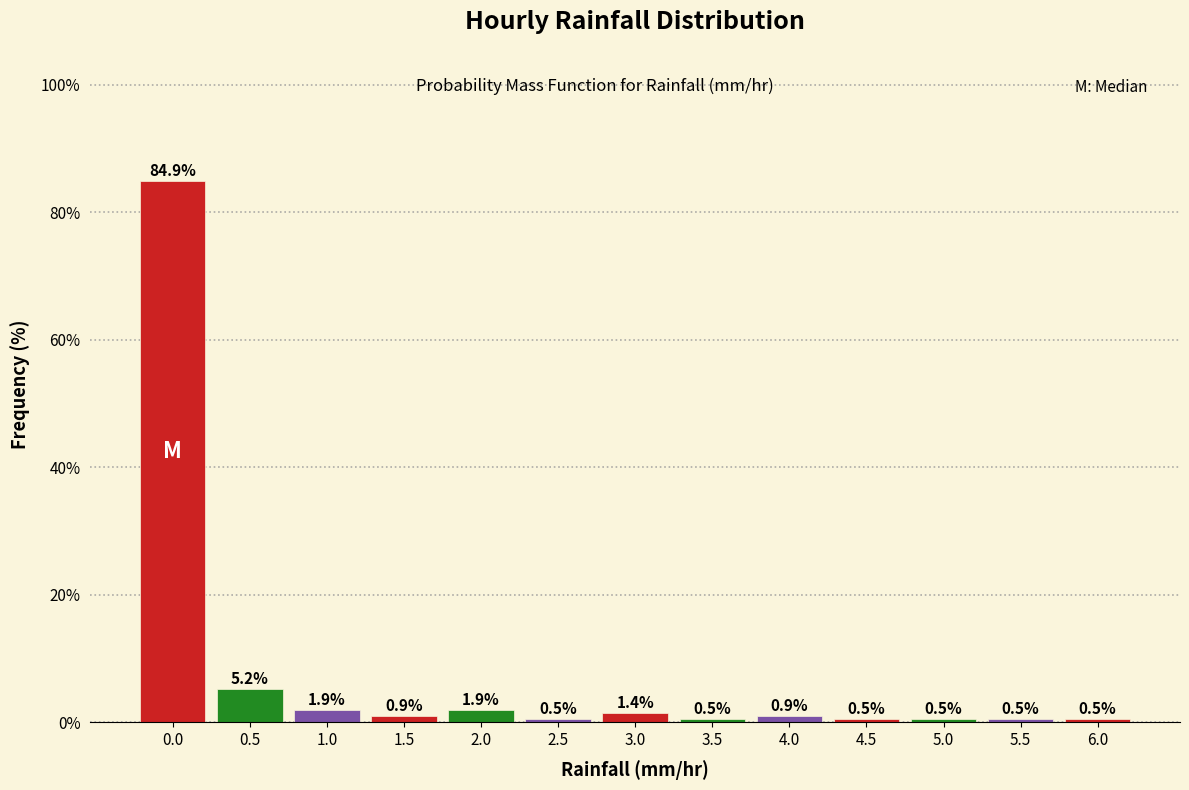

Reading left to right, extract all data points from this chart.

84.9	5.2	1.9	0.9	1.9	0.5	1.4	0.5	0.9	0.5	0.5	0.5	0.5